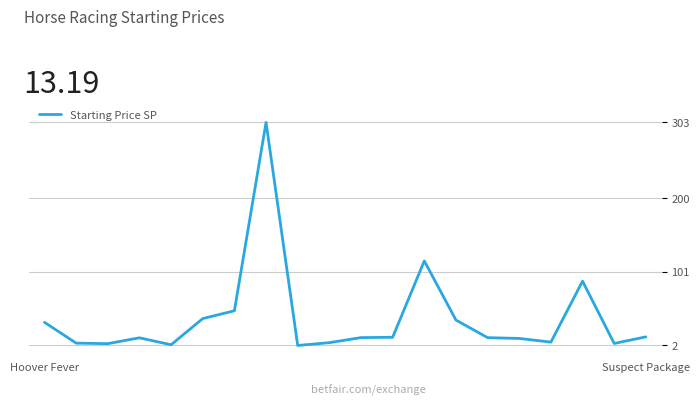

What is the difference between the maximum and minimum values?

301.0